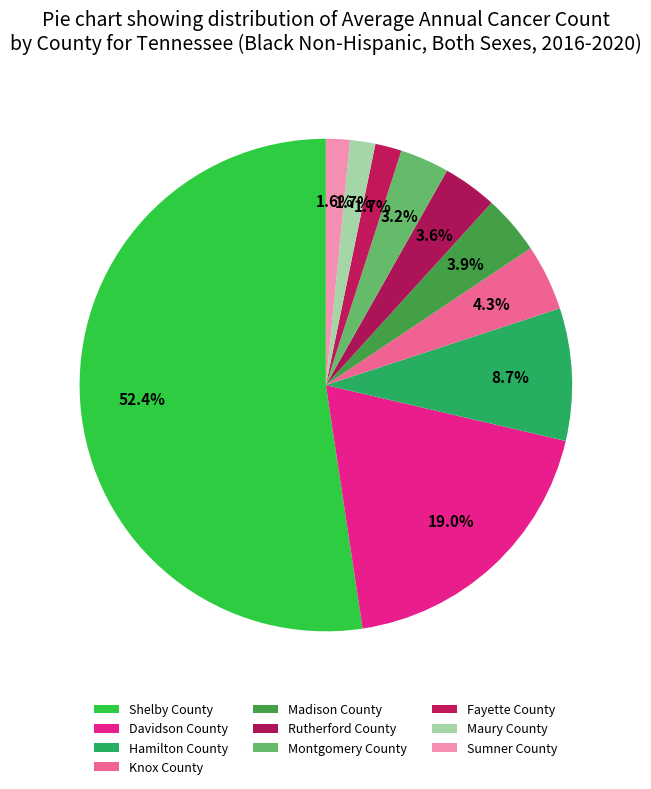

What is the change in value from Knox County to Maury County?

-111